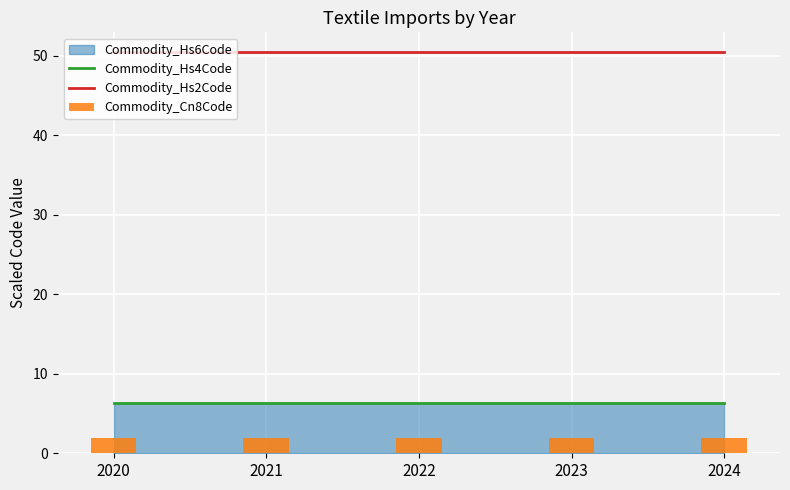

What is the average value of the Commodity_Cn8Code series?

1.9